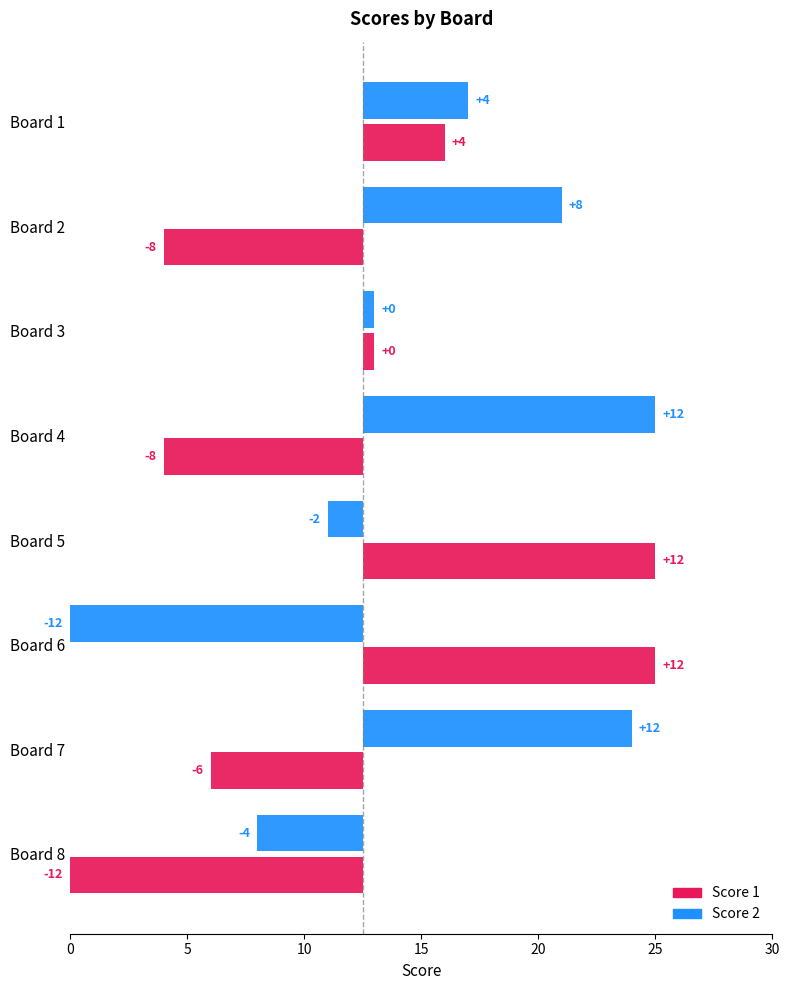

How many series are shown in this chart?

2